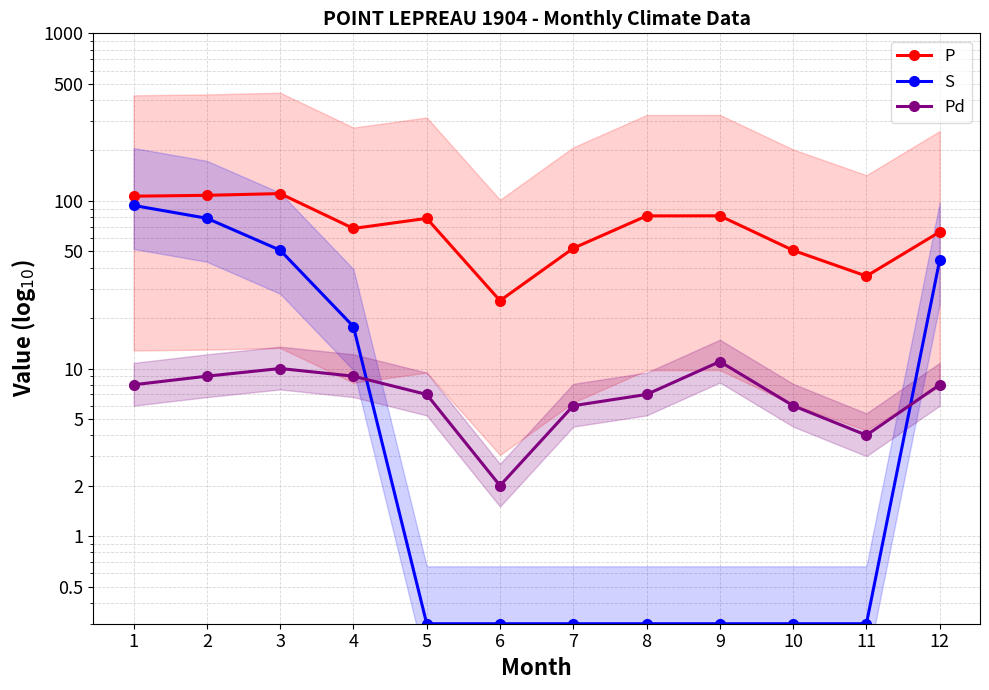

Rank the series at 6 from highest to lowest value.

P, Pd, S